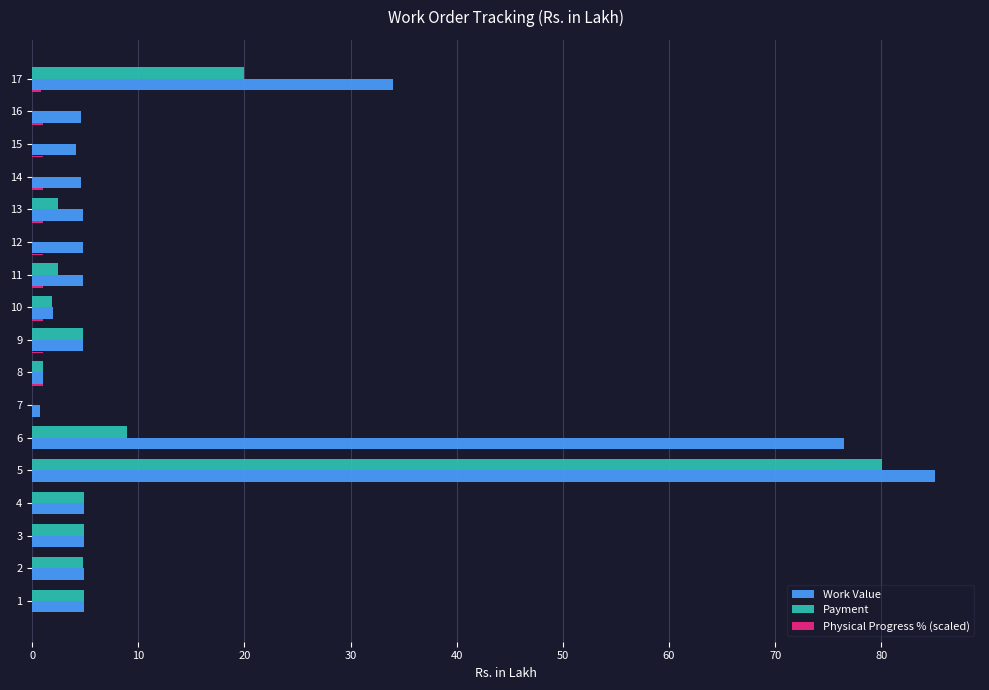

Is it true that Physical Progress % (scaled) equals 1.0 at 16?

True